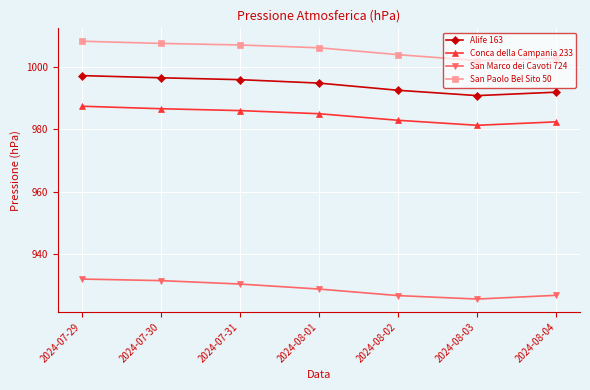

Which series has the largest total across all categories?

San Paolo Bel Sito 50